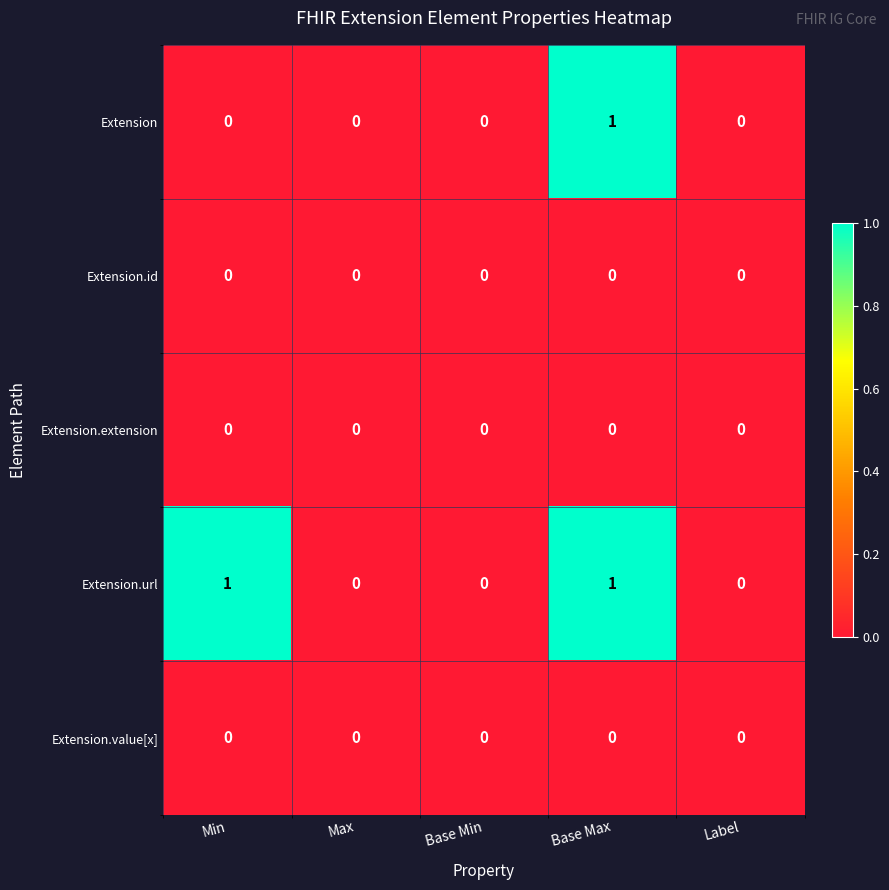

Reading right to left, extract all data points from this chart.

Extension: Label=0	Base Max=1	Base Min=0	Max=0	Min=0
Extension.id: Label=0	Base Max=0	Base Min=0	Max=0	Min=0
Extension.extension: Label=0	Base Max=0	Base Min=0	Max=0	Min=0
Extension.url: Label=0	Base Max=1	Base Min=0	Max=0	Min=1
Extension.value[x]: Label=0	Base Max=0	Base Min=0	Max=0	Min=0